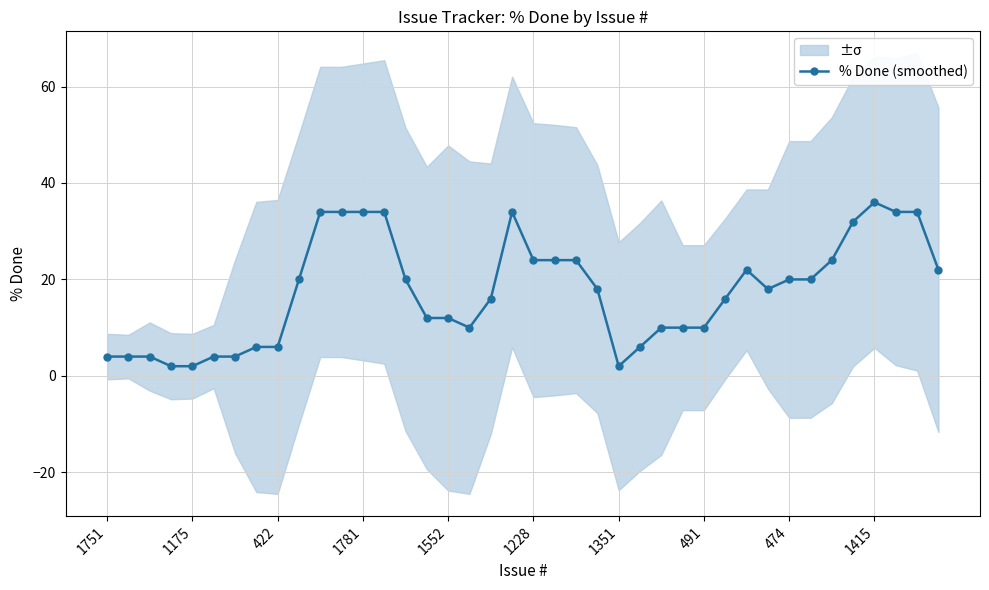

Reading right to left, transcribe all the data shown in this chart.

22	34	34	36	32	24	20	20	18	22	16	10	10	10	6	2	18	24	24	24	34	16	10	12	12	20	34	34	34	34	20	6	6	4	4	2	2	4	4	4